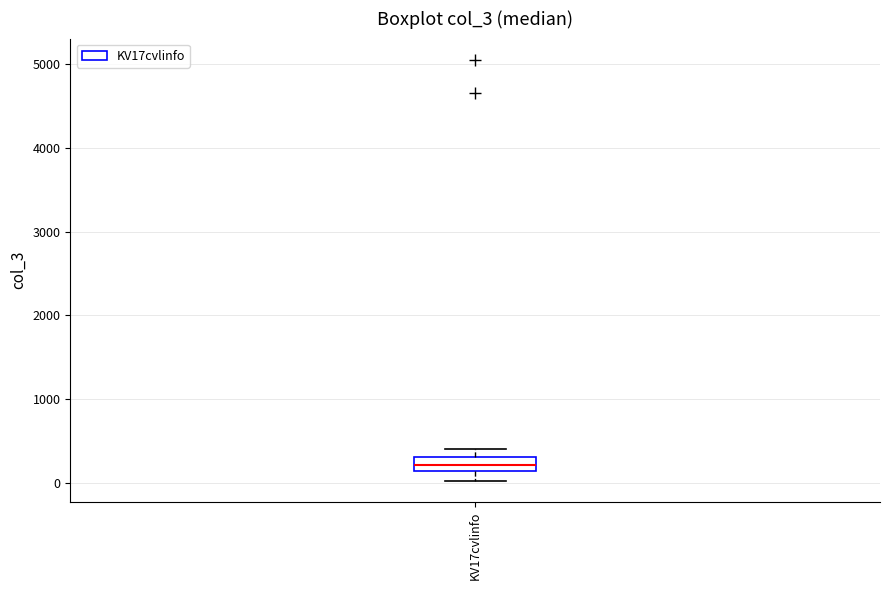

Read this box plot against the y-axis: the position of the median line, the range covered by the box, and the ends of both whiskers. The values are not printed on the chart, so give them approximately, as read against the axis.

median 200, box 100 to 300, whiskers 0 to 400